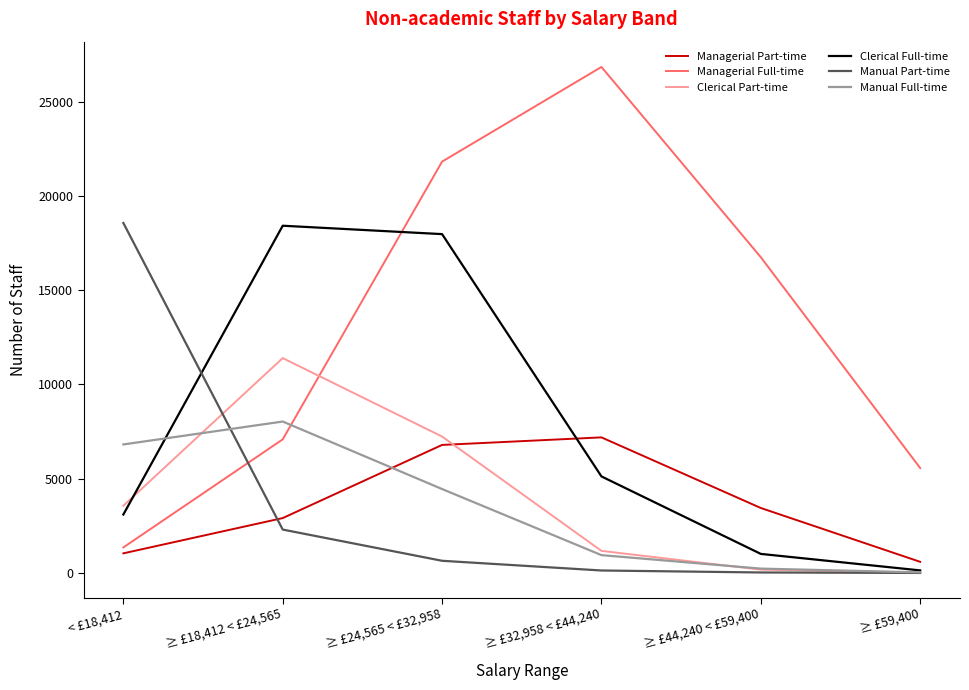

Count the number of categories in the chart.

6